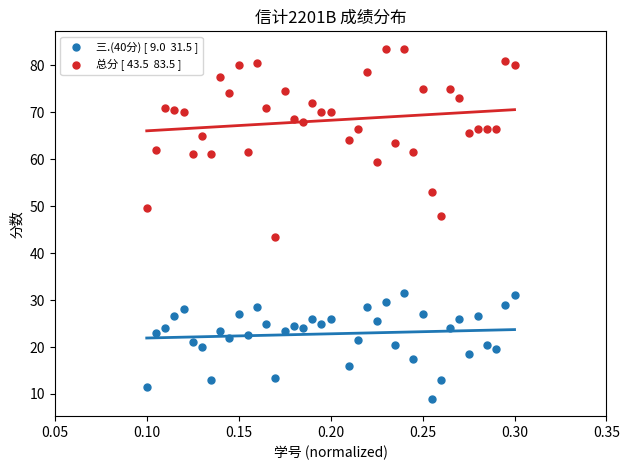

Across all data points, what is the range of Y values (max minus min)?

74.5